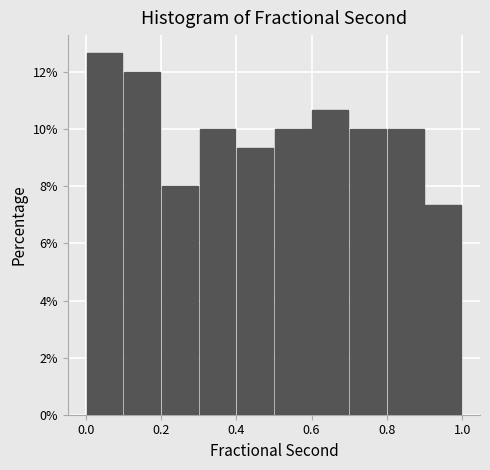

Reading left to right, list every bar in this chart as the range it spans on the x-axis followed by its height. The values are not printed on the chart, so give them approximately, as read against the axis.

0.0 to 0.1: 12.6
0.1 to 0.2: 12.0
0.2 to 0.3: 8.0
0.3 to 0.4: 10.0
0.4 to 0.5: 9.4
0.5 to 0.6: 10.0
0.6 to 0.7: 10.6
0.7 to 0.8: 10.0
0.8 to 0.9: 10.0
0.9 to 1.0: 7.4